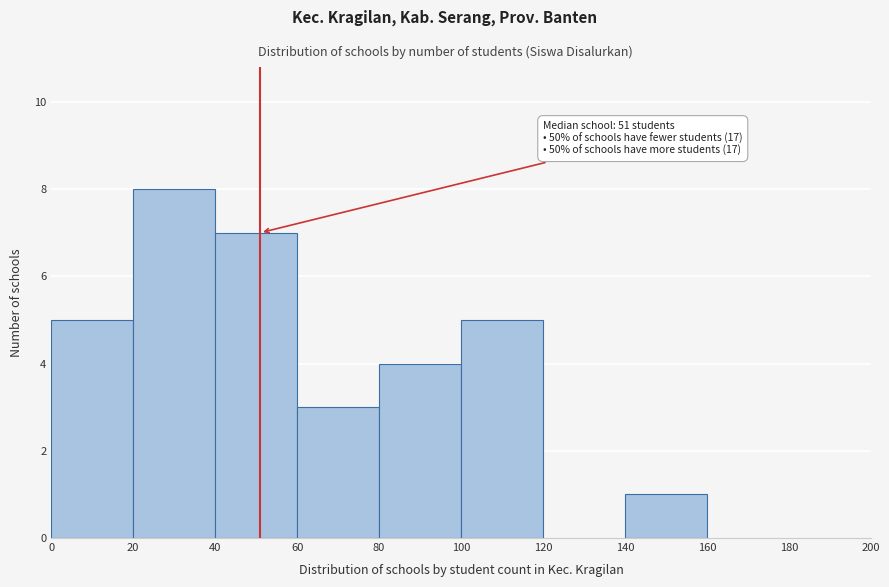

Which range on the x-axis has the tallest bar?

20 to 40